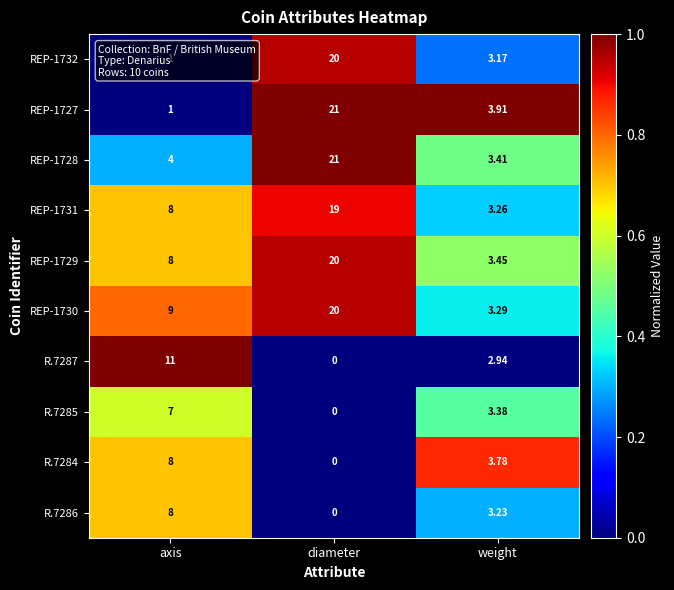

Rank the categories by REP-1731 value from lowest to highest.

weight, axis, diameter